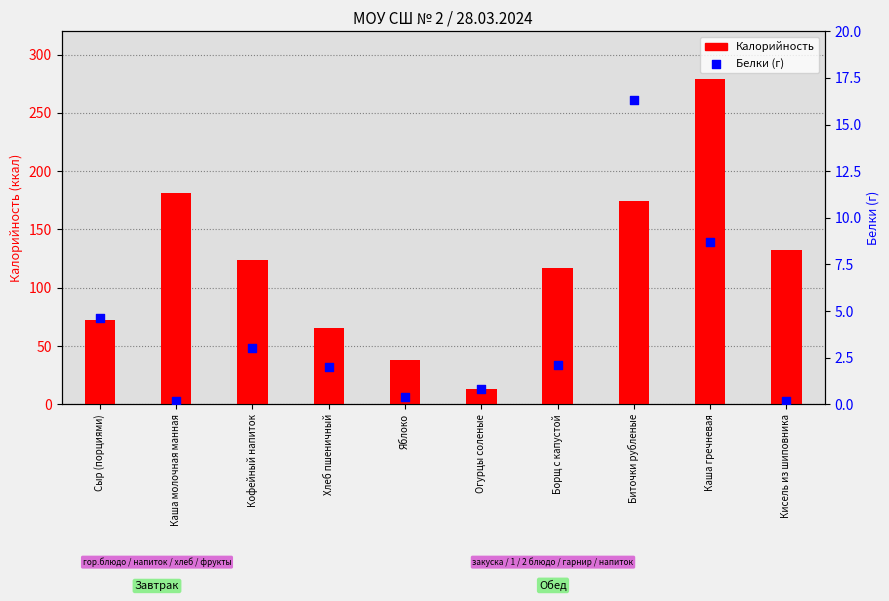

What is the total value across all series at Каша молочная манная?

181.2